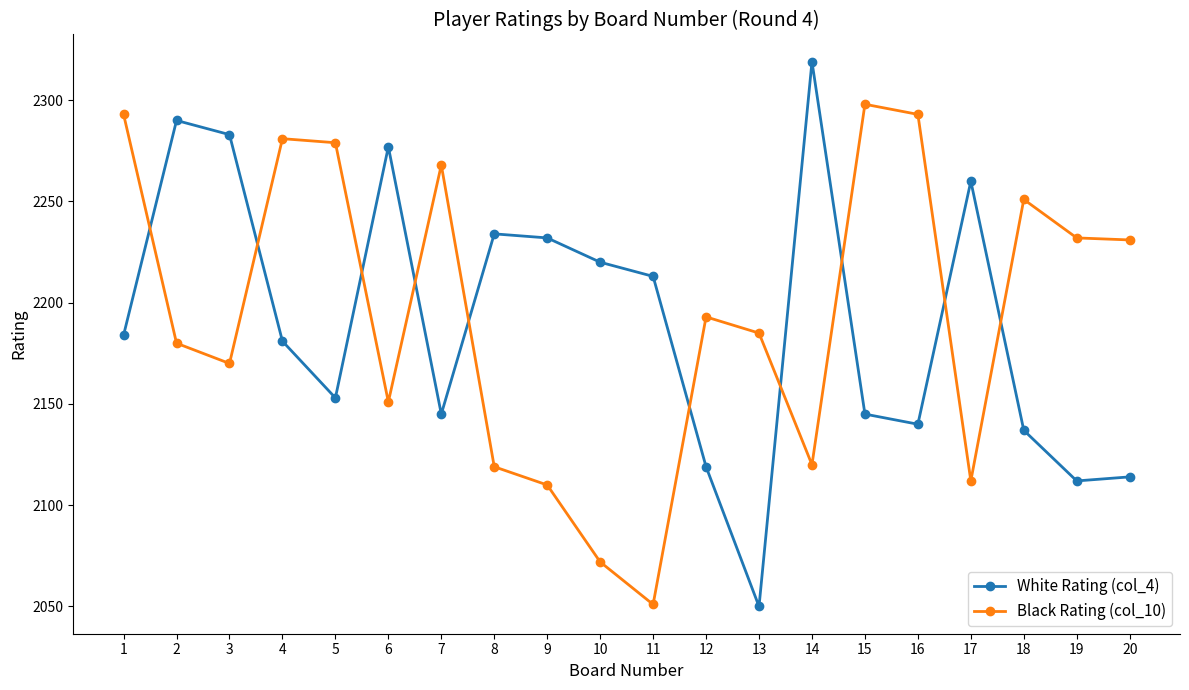

At how many categories does at least one series exceed 2082?

20